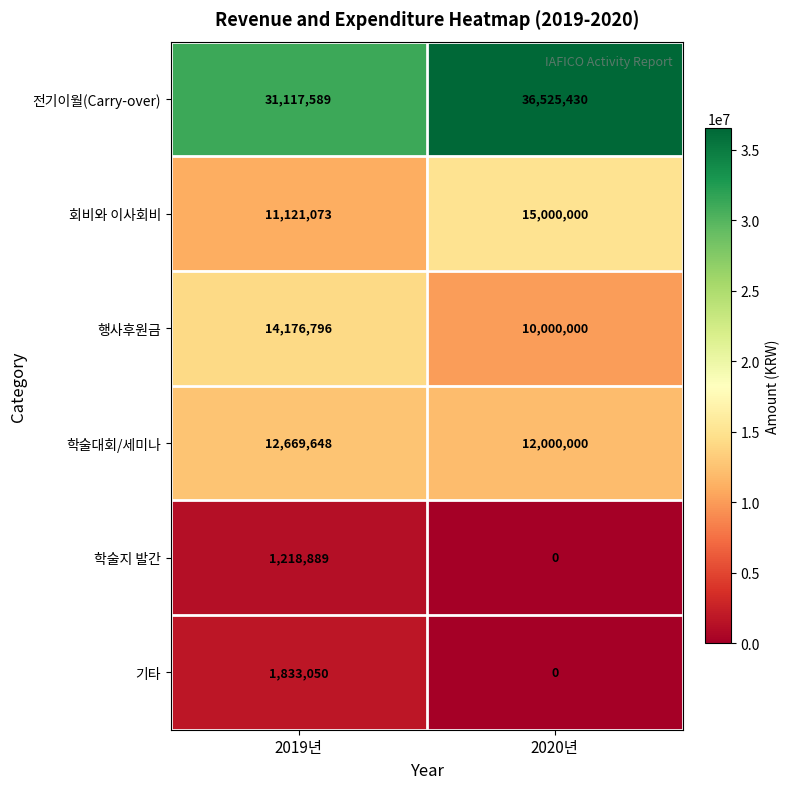

The value of 학술대회/세미나 at 2019년 is 12669648. True or false?

True